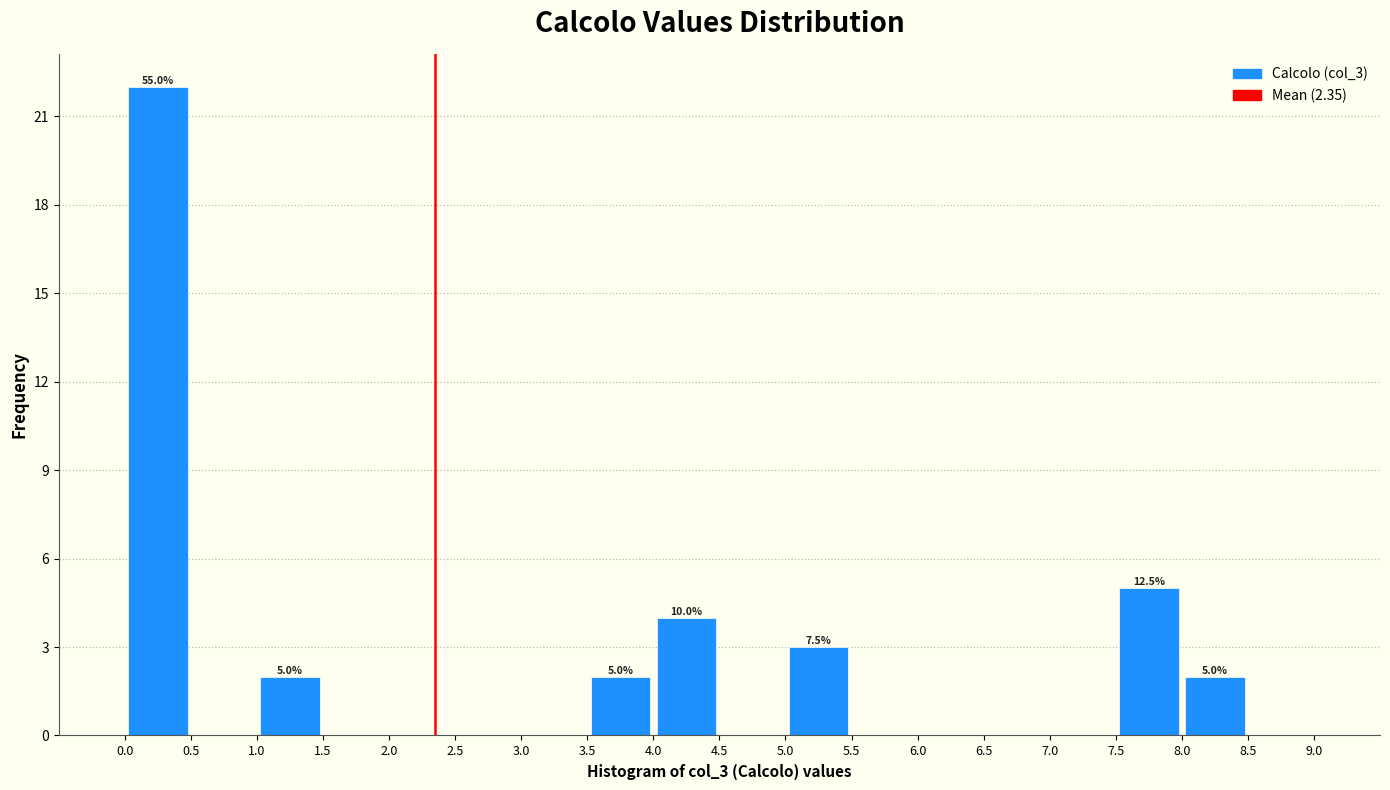

Over which range of the x-axis is the bar tallest?

0.0 to 0.5